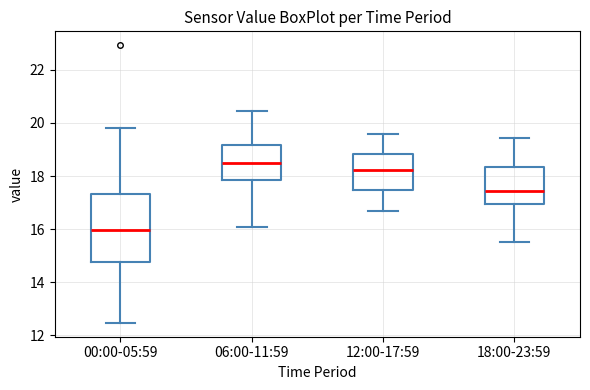

Reading left to right, transcribe this box plot: for each box, give where its median line is, the range the box spans, and where its two whiskers end, as read against the y-axis. The values are not printed on the chart, so give them approximately, as read against the axis.

00:00-05:59: median 16.0, box 14.8 to 17.4, whiskers 12.4 to 19.8
06:00-11:59: median 18.4, box 17.8 to 19.2, whiskers 16.0 to 20.4
12:00-17:59: median 18.2, box 17.4 to 18.8, whiskers 16.8 to 19.6
18:00-23:59: median 17.4, box 17.0 to 18.4, whiskers 15.6 to 19.4